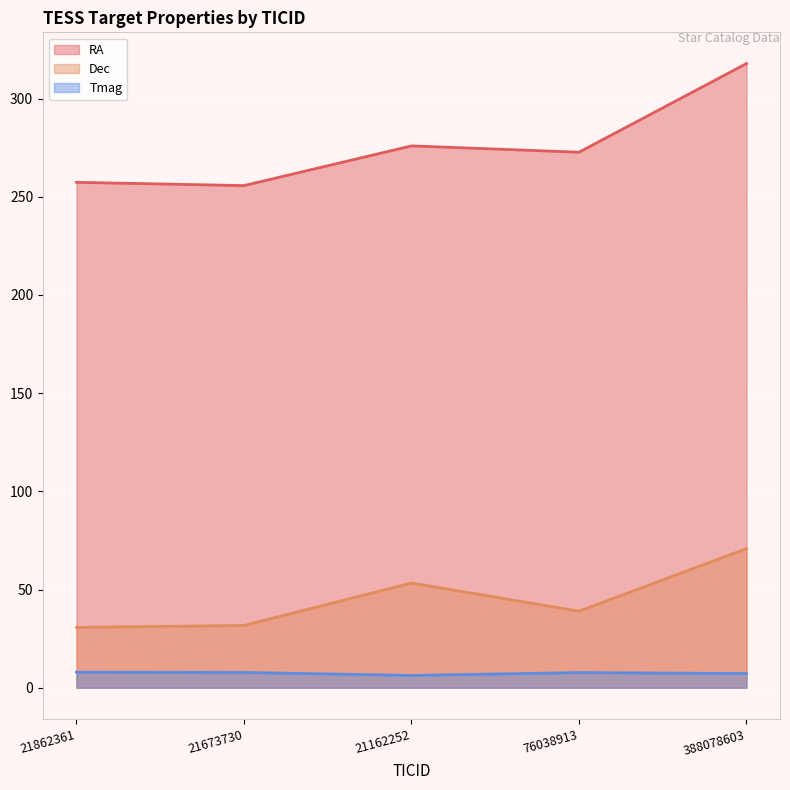

Is it true that RA equals 425.8 at 21862361?

False